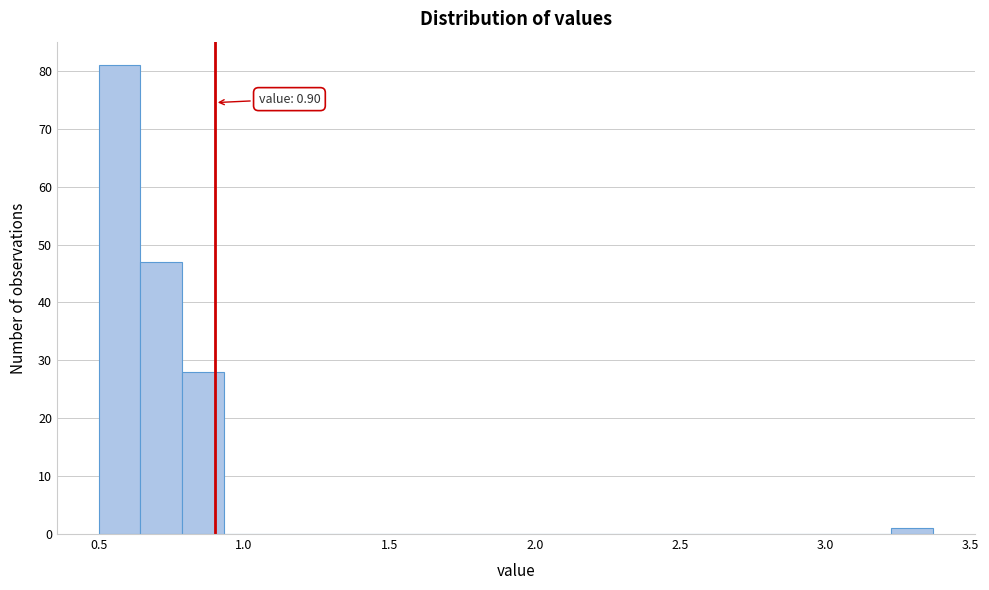

Read against the x-axis, roughly where is the centre of the tallest bar?

0.55